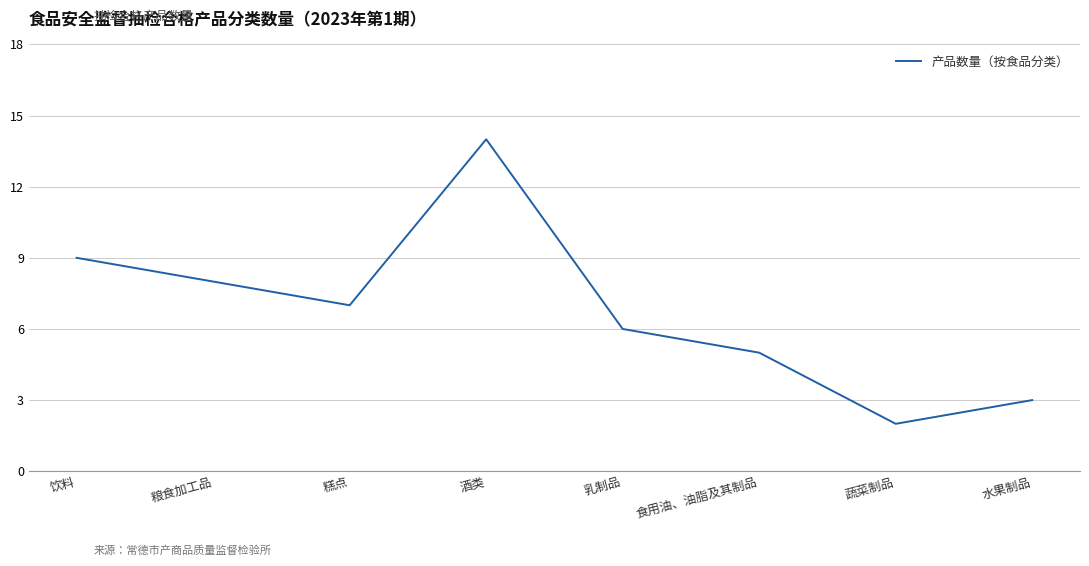

The value at 乳制品 is 6. True or false?

True